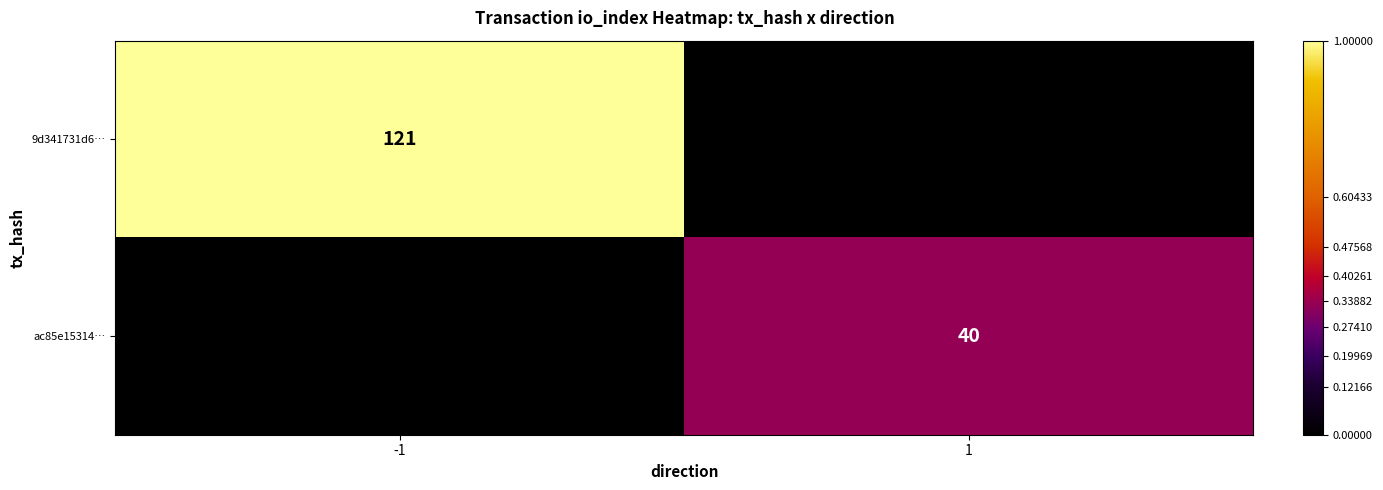

The value of 9d341731d6… at -1 is 0.5. True or false?

False